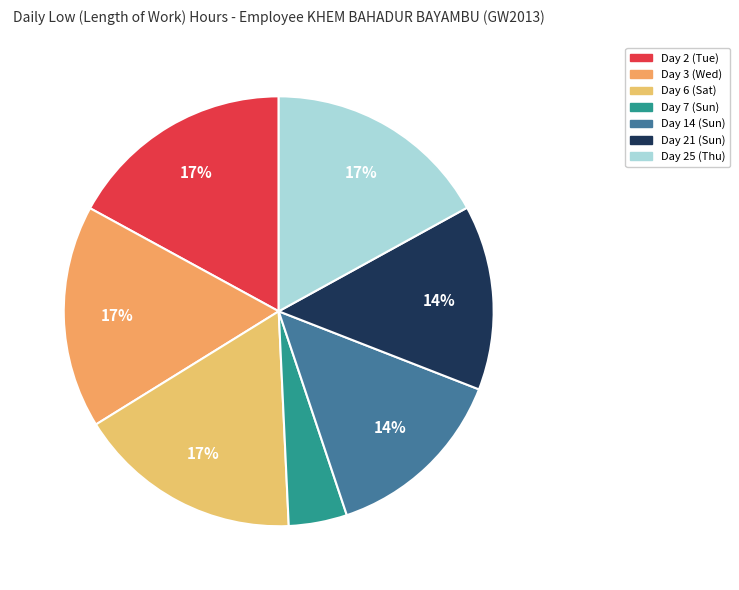

Does Day 7 (Sun) account for over 50% of the chart?

No